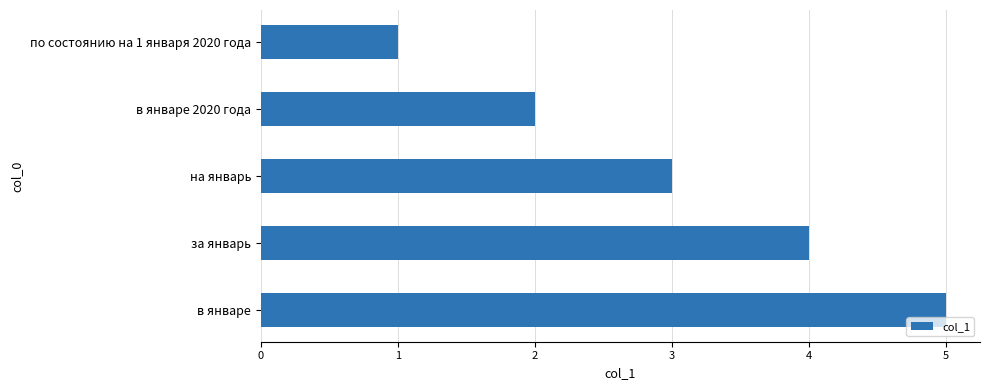

What is the maximum value shown in the chart?

5